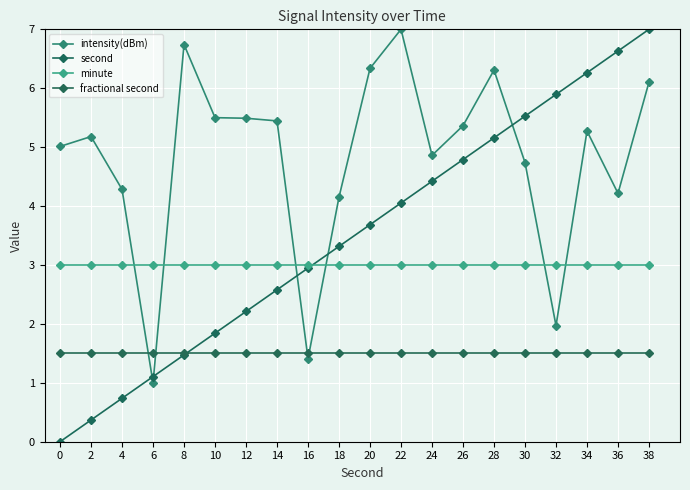

Rank the categories by second value from highest to lowest.

38, 36, 34, 32, 30, 28, 26, 24, 22, 20, 18, 16, 14, 12, 10, 8, 6, 4, 2, 0